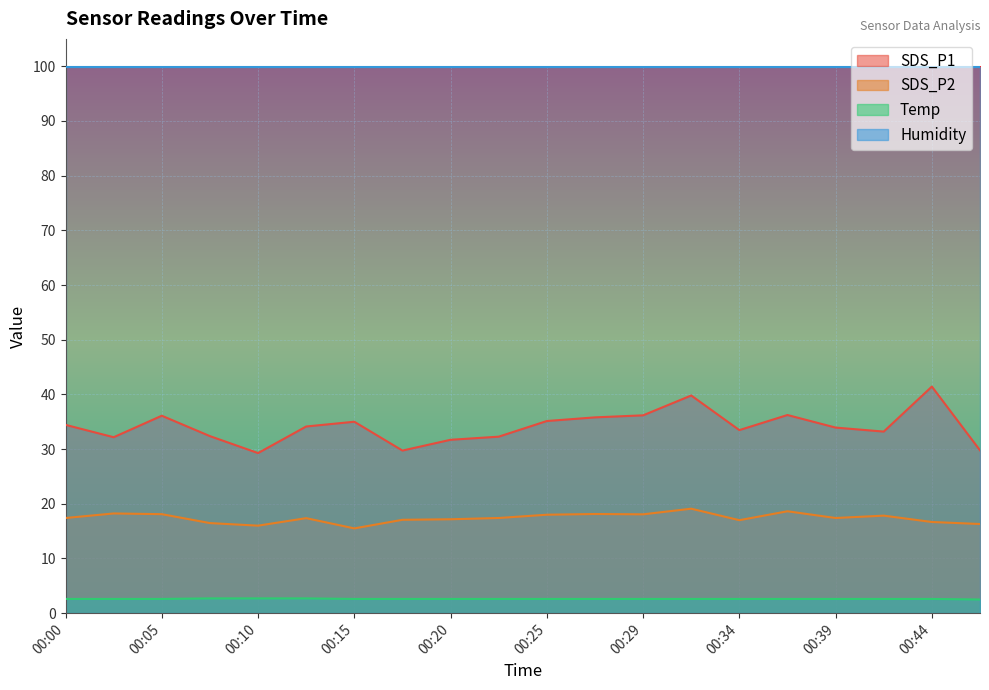

True or false: SDS_P1 has more than 1 interior local peaks.

True